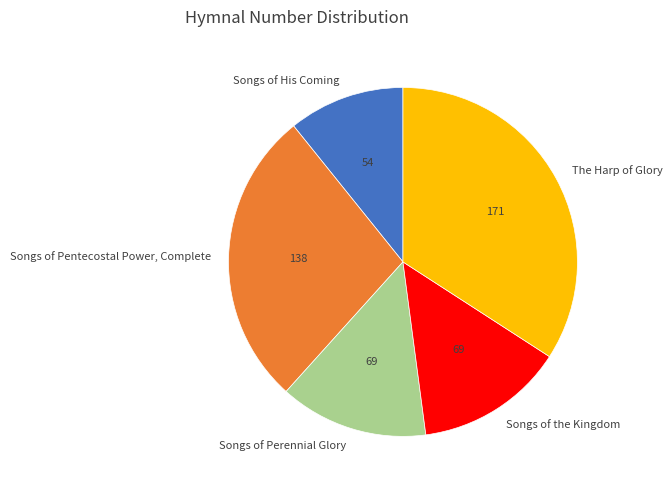

How many segments does this pie chart have?

5